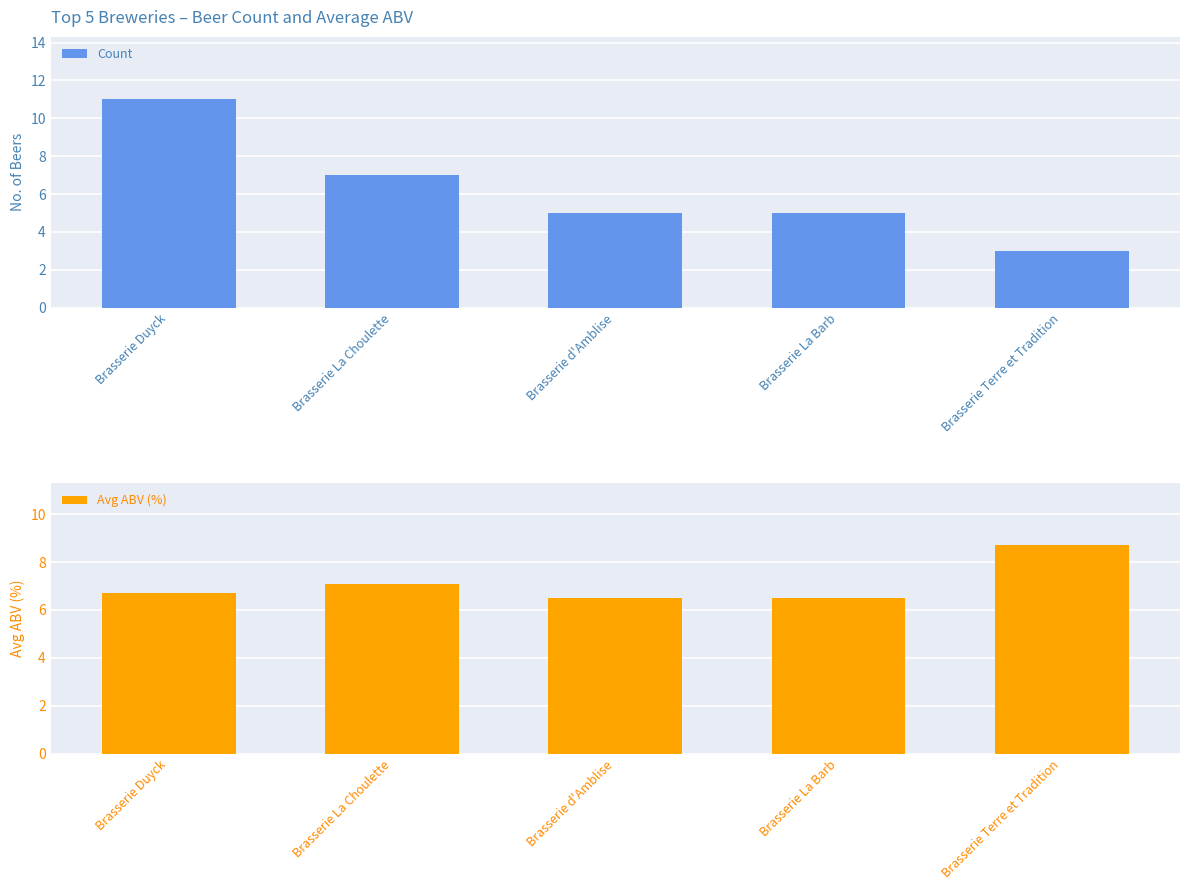

What is the label of the 2nd bar from the right?

Brasserie La Barb